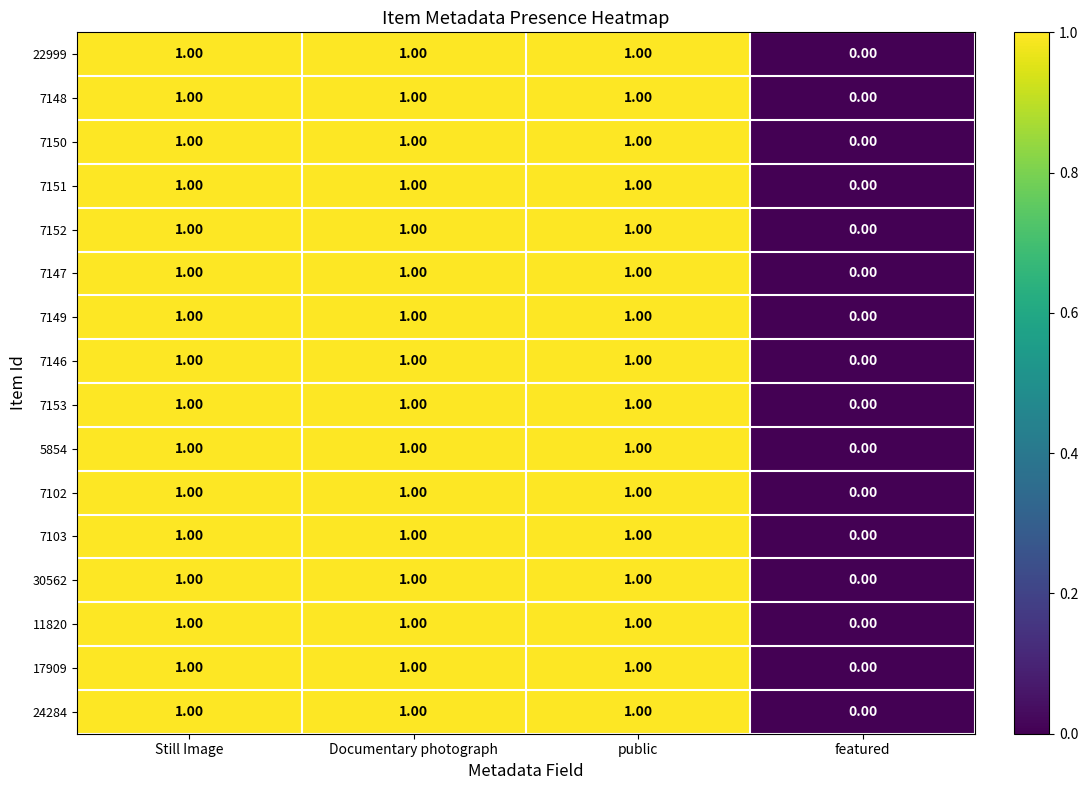

Where is 11820 nearest to the value 0?

featured